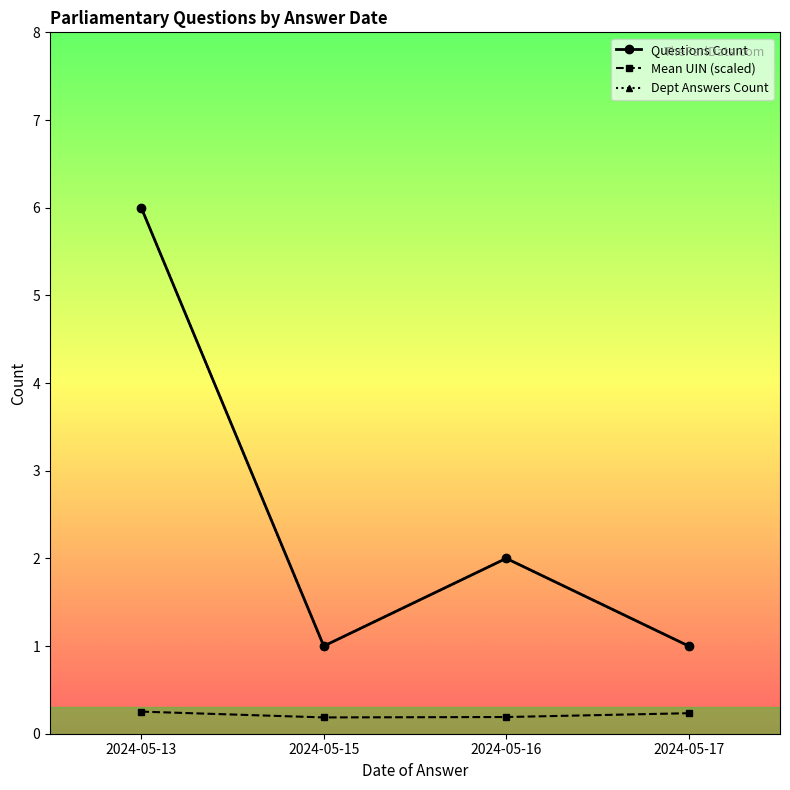

What is the difference between the second highest and minimum values in the Questions Count series?

1.0